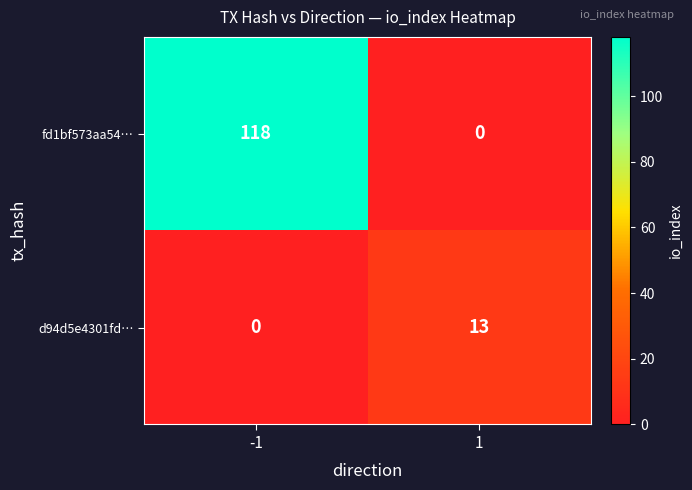

What is the sum of the fd1bf573aa54… values at -1 and 1?

118